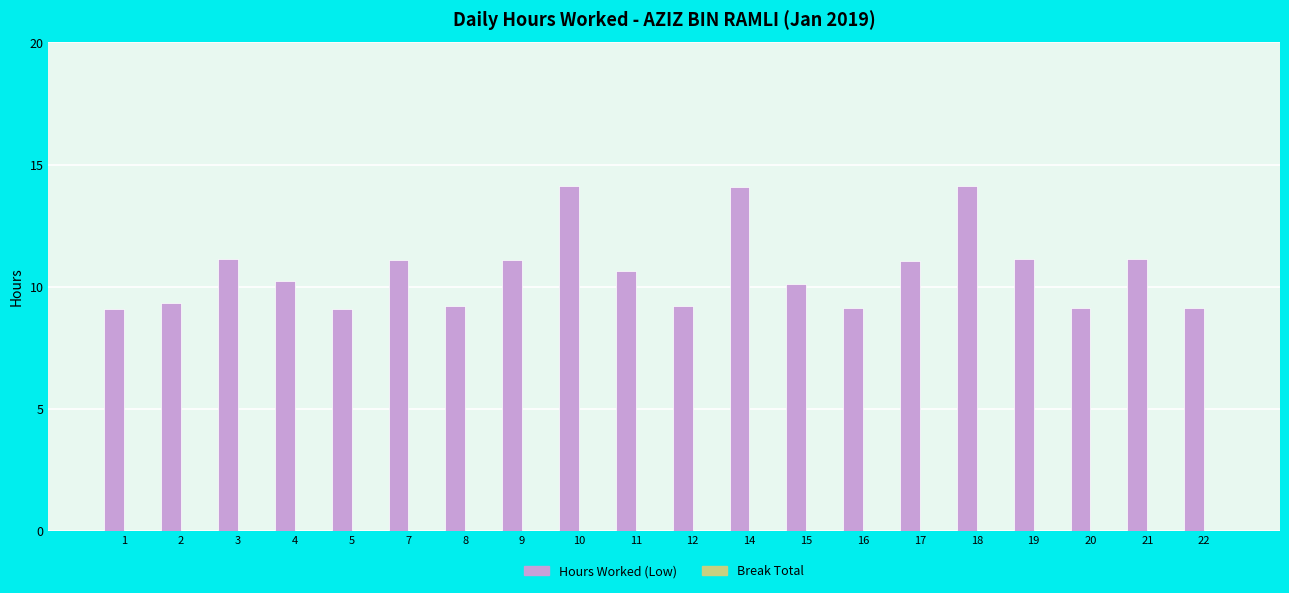

Does the chart contain stacked bars?

No